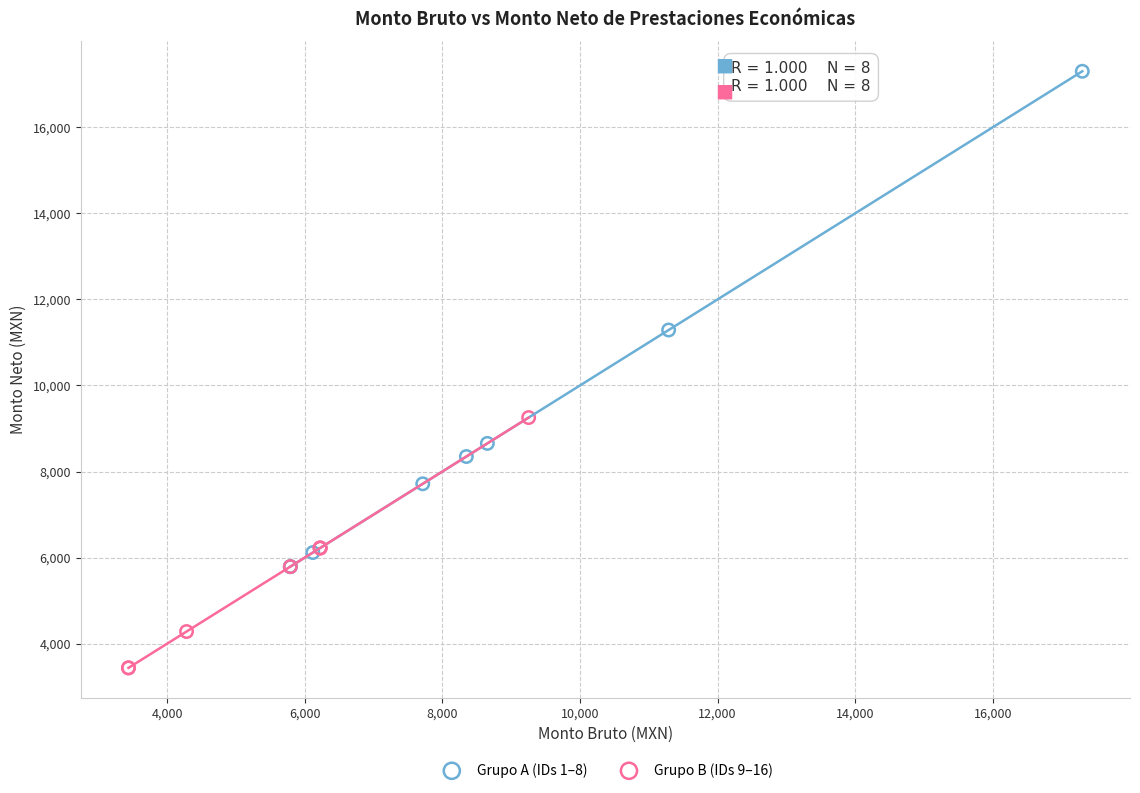

Which series contains the lowest Y value?

Grupo B (IDs 9–16)